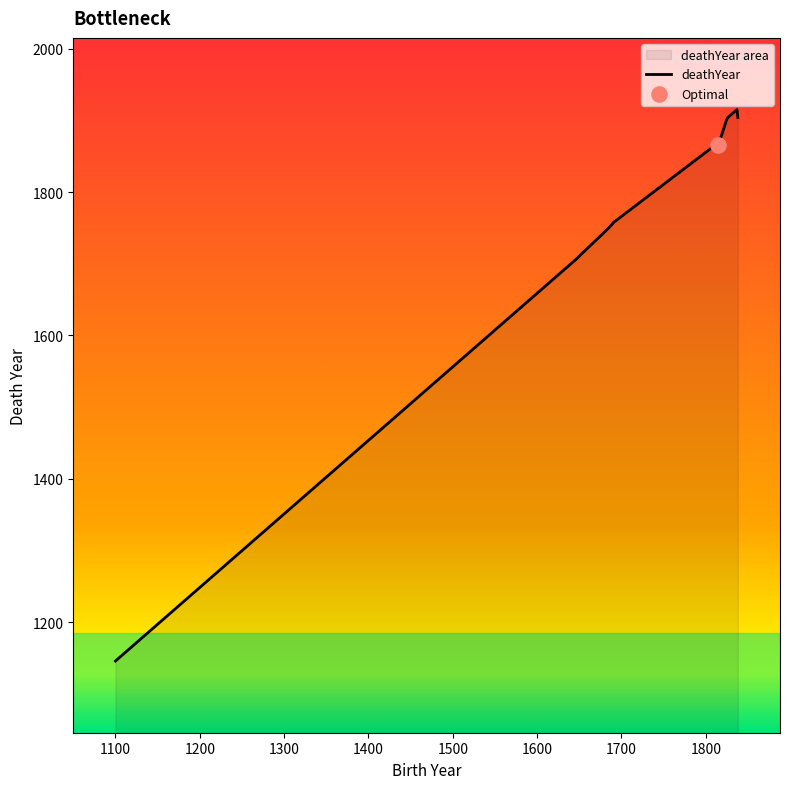

What is the ratio of the value at 1814 to the value at 1815?

1.0